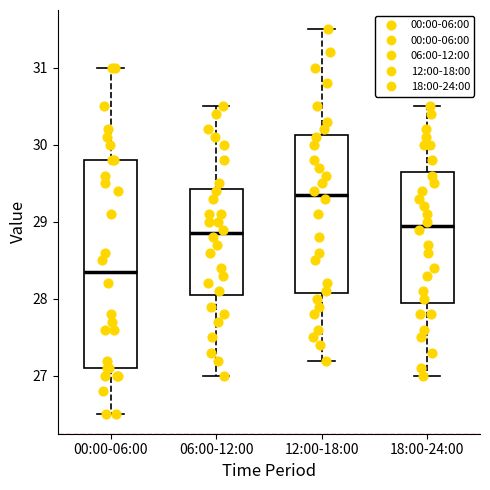

Which box's median line is the highest?

12:00-18:00